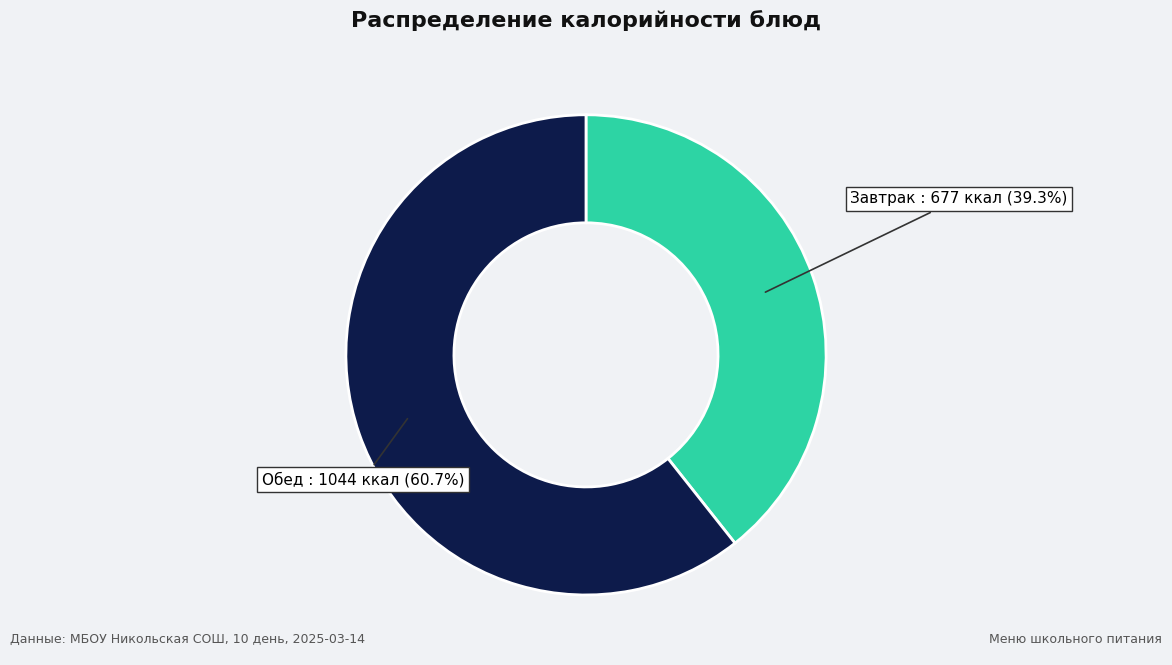

Is there any slice that represents more than half of the pie?

Yes